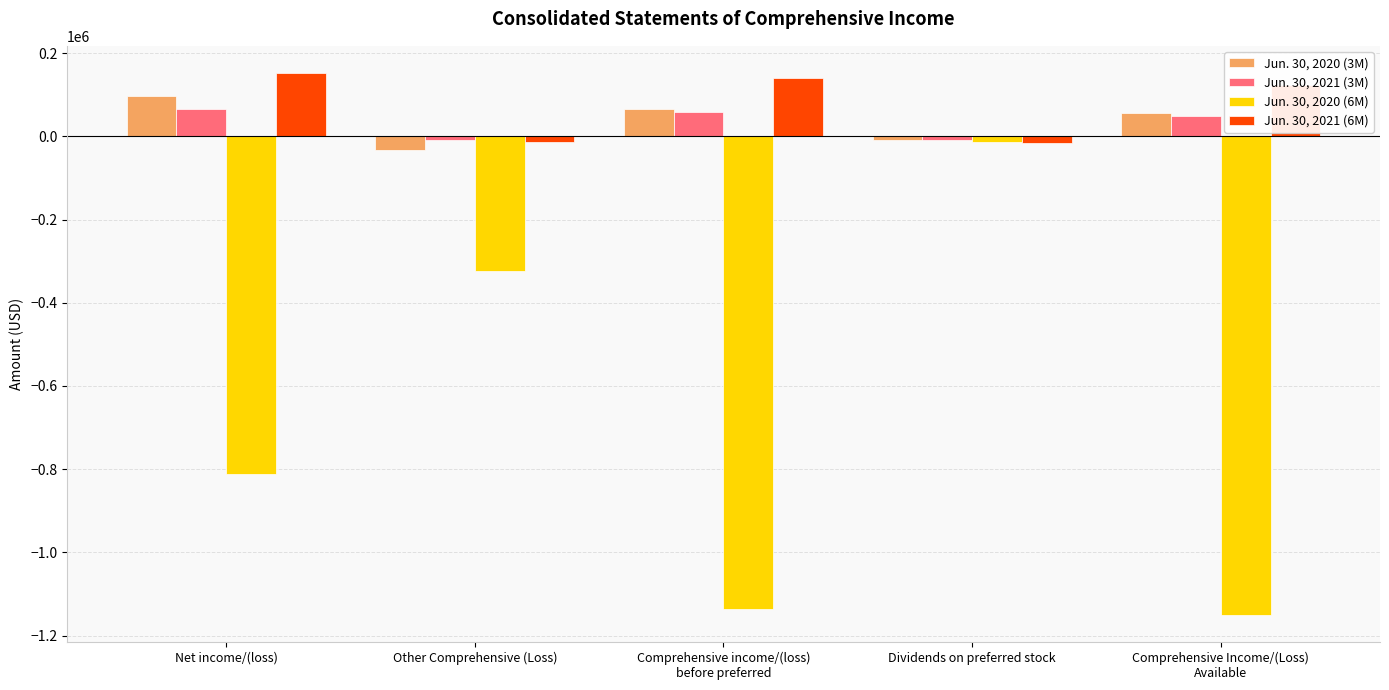

What is the smallest value displayed?

-1150110